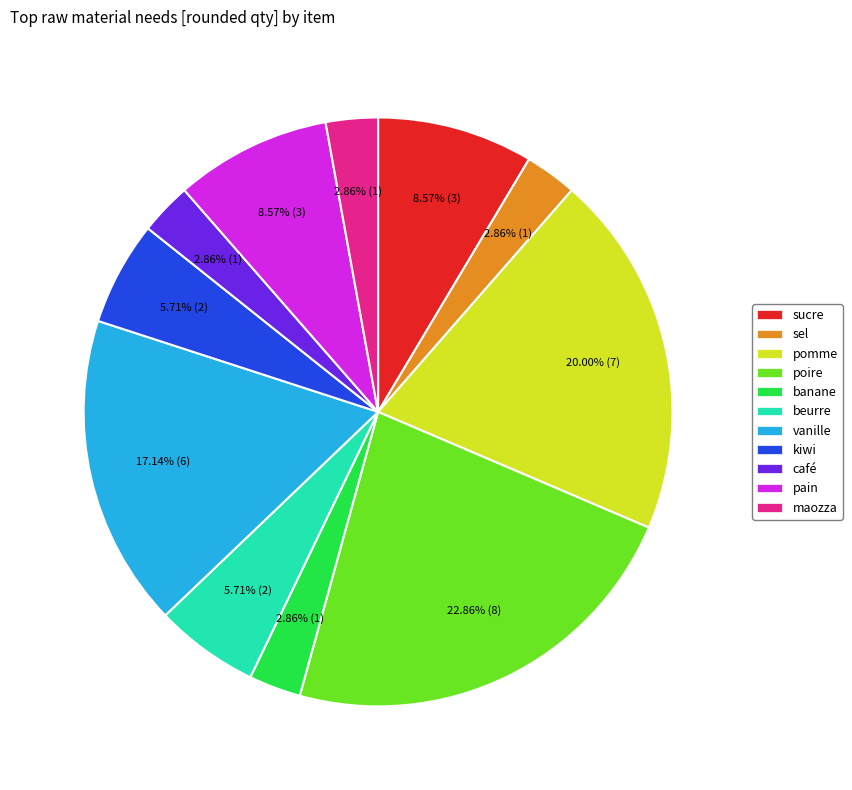

How many segments does this pie chart have?

11